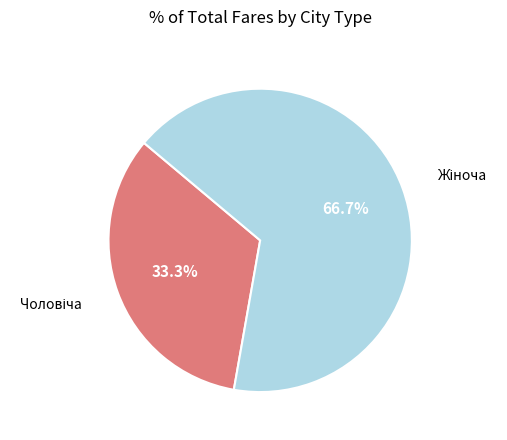

Is there a majority slice in this chart?

Yes